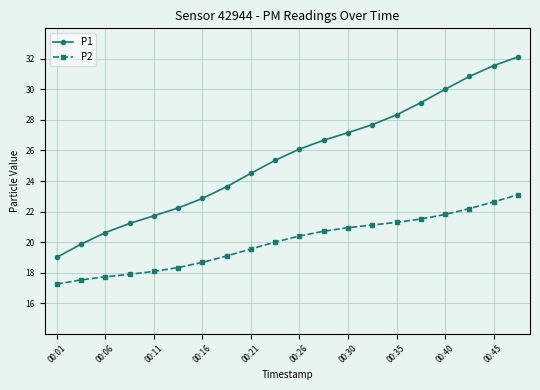

True or false: P2 and P1 intersect in this chart.

False